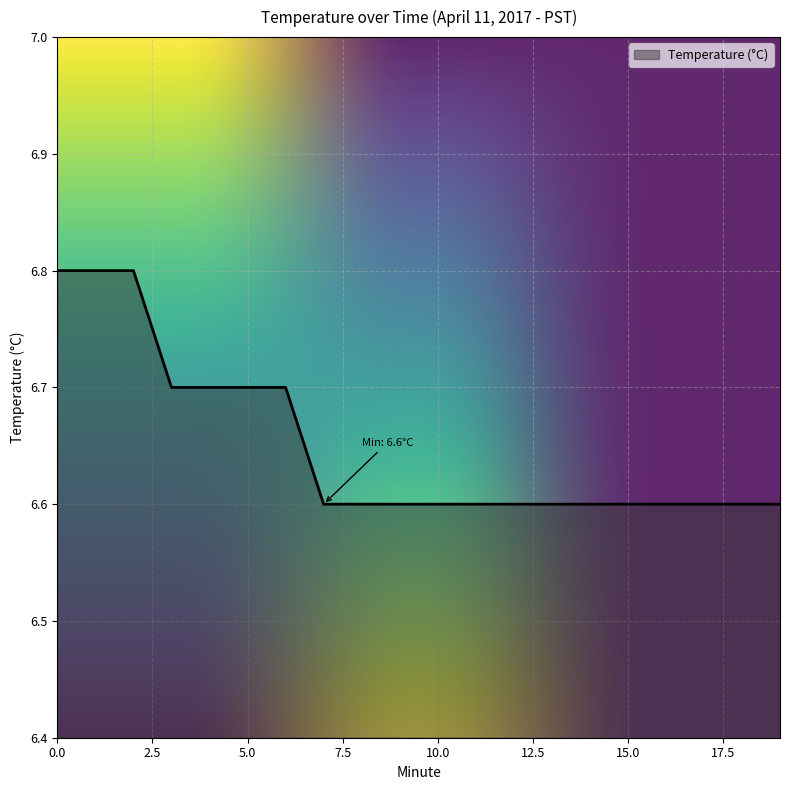

What is the smallest value displayed?

6.6